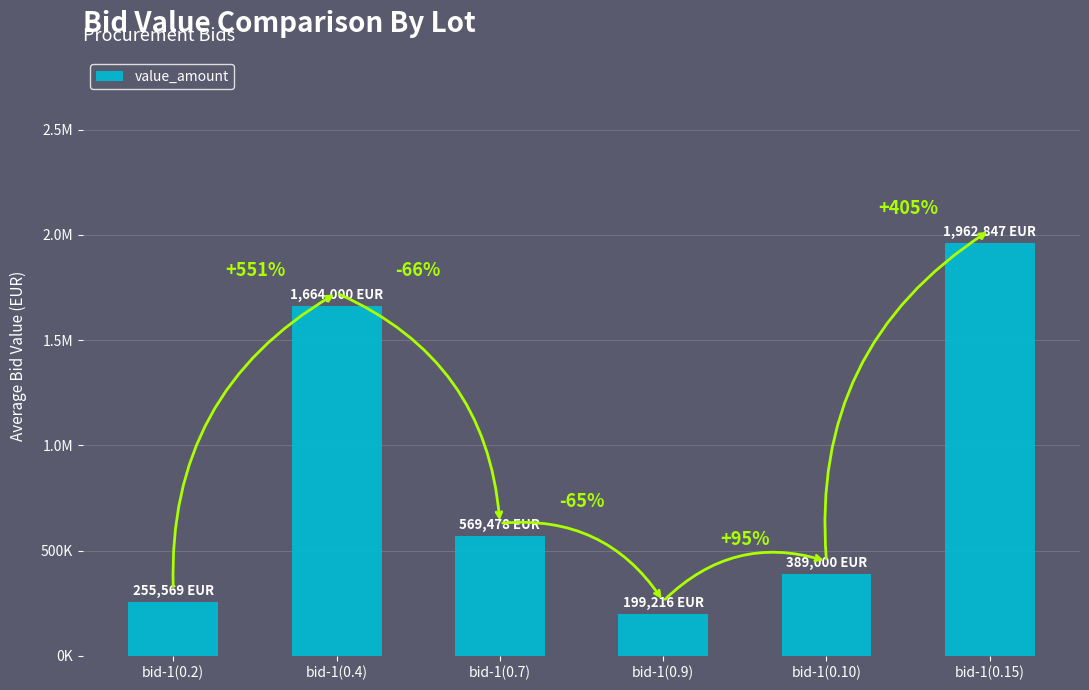

What is the difference between the maximum and minimum values?

1763631.0